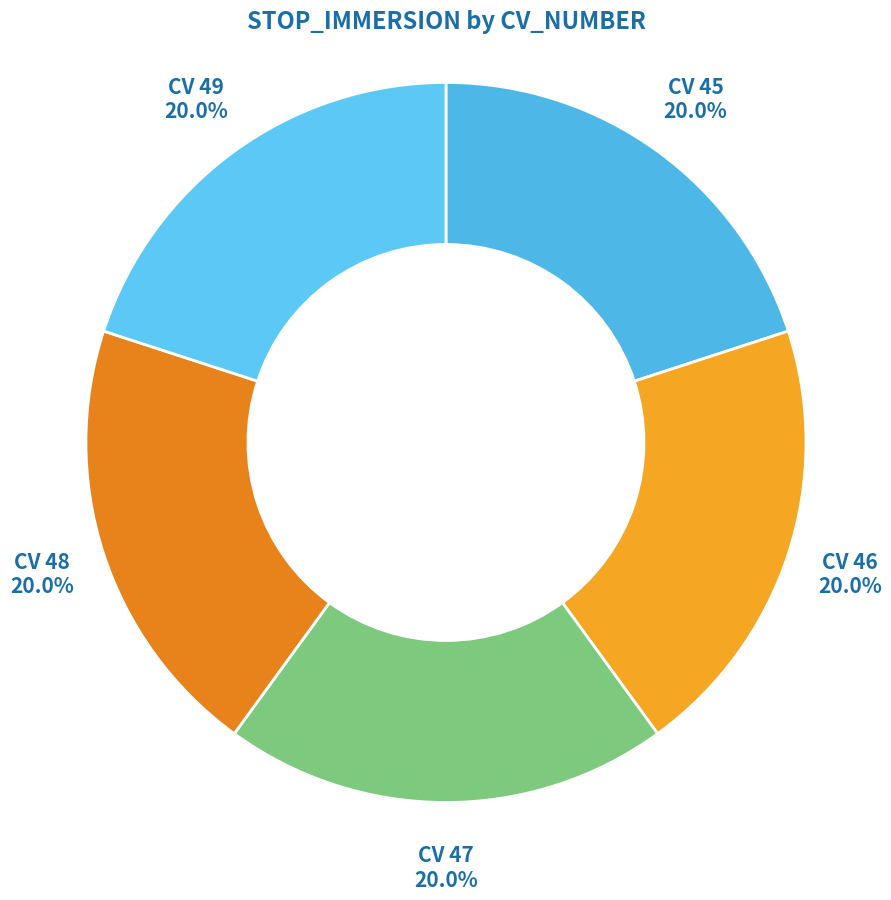

Count the number of slices in the pie.

5